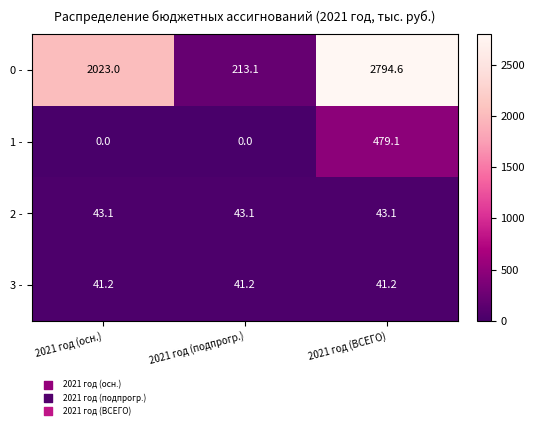

Reading right to left, extract all data points from this chart.

0 -: 2021 год (ВСЕГО)=2794.6	2021 год (подпрогр.)=213.1	2021 год (осн.)=2023.0
1 -: 2021 год (ВСЕГО)=479.1	2021 год (подпрогр.)=0.0	2021 год (осн.)=0.0
2 -: 2021 год (ВСЕГО)=43.1	2021 год (подпрогр.)=43.1	2021 год (осн.)=43.1
3 -: 2021 год (ВСЕГО)=41.2	2021 год (подпрогр.)=41.2	2021 год (осн.)=41.2